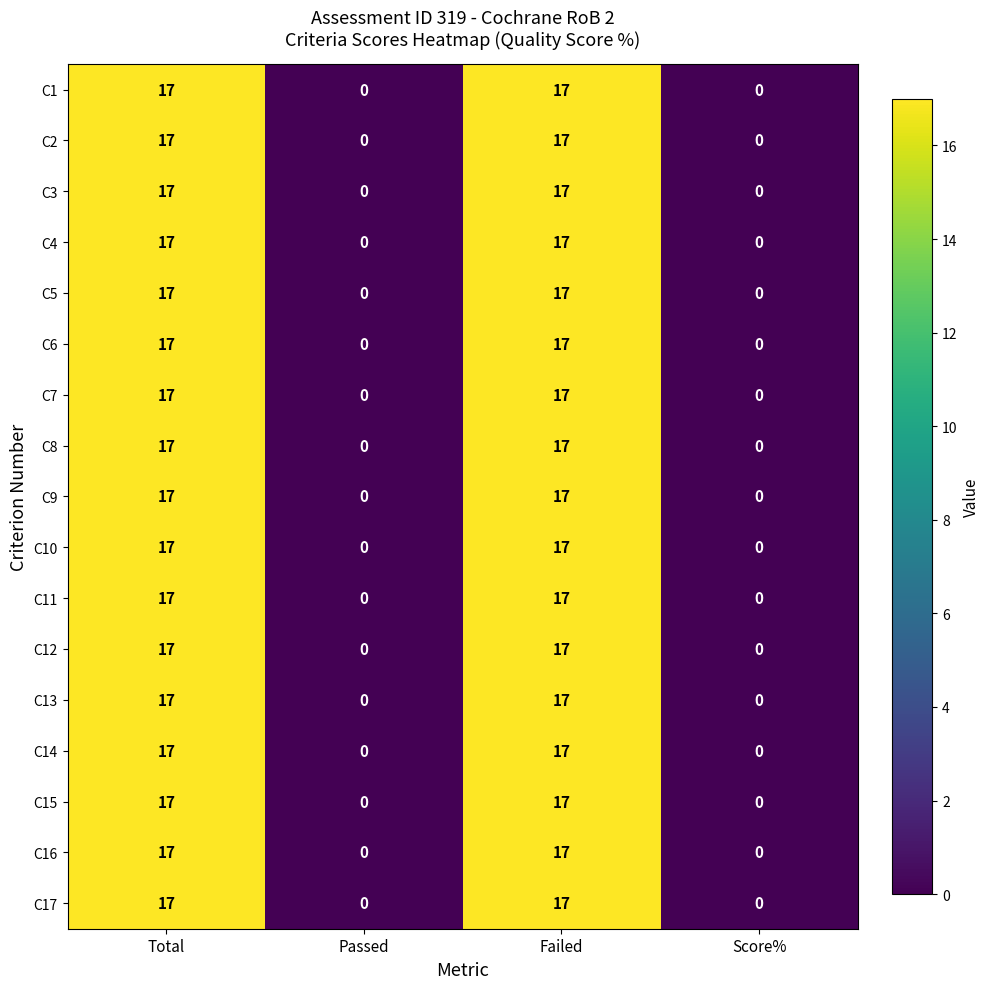

Read the C16 value at Failed, to the nearest 5.

15